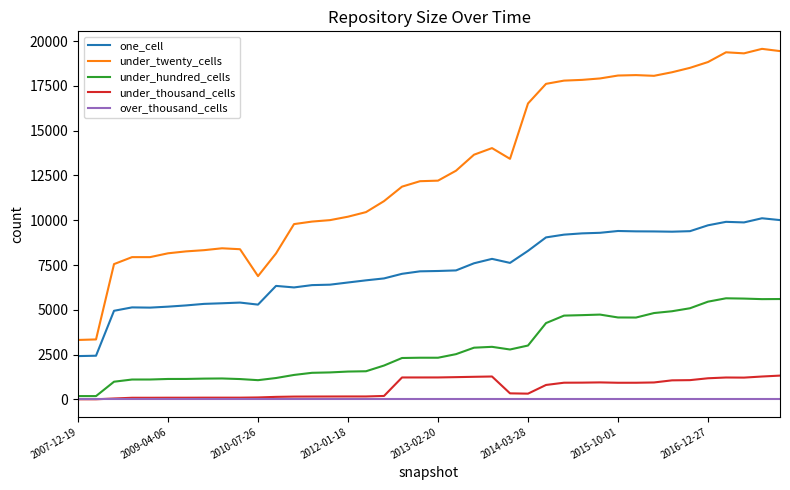

What are all the series names shown in the legend?

one_cell, under_twenty_cells, under_hundred_cells, under_thousand_cells, over_thousand_cells